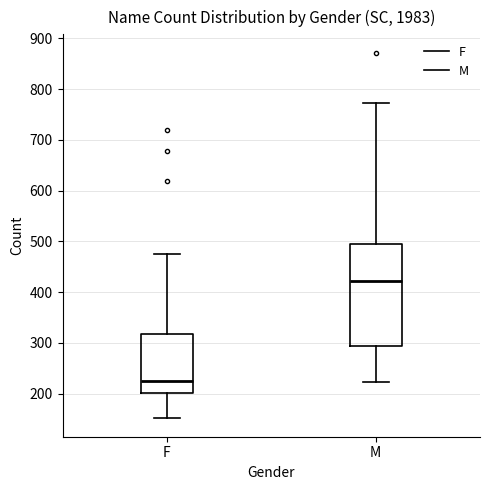

Which box is the tallest, from its lower edge to its upper edge?

M